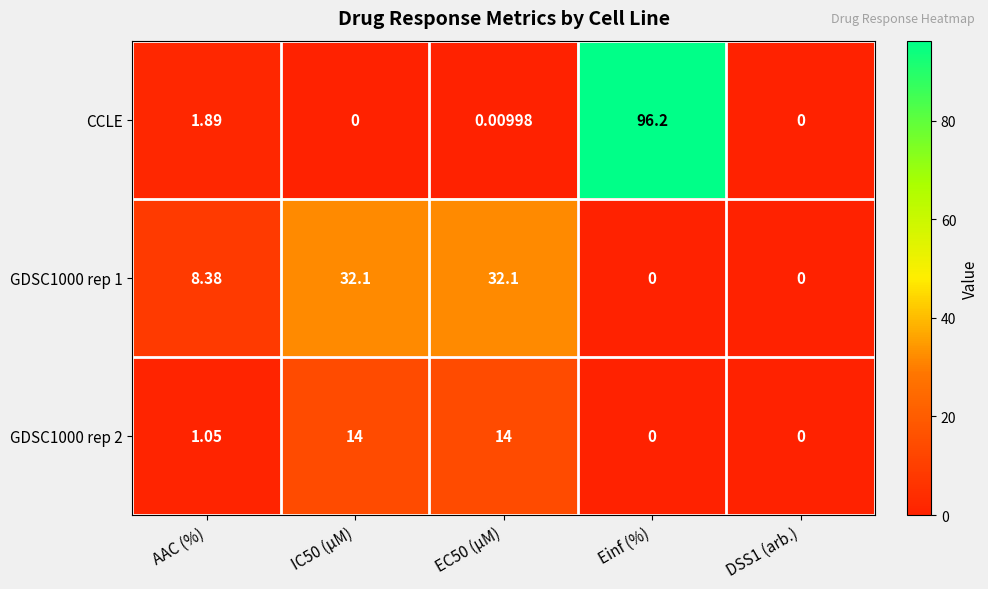

Which series has the largest total across all categories?

CCLE